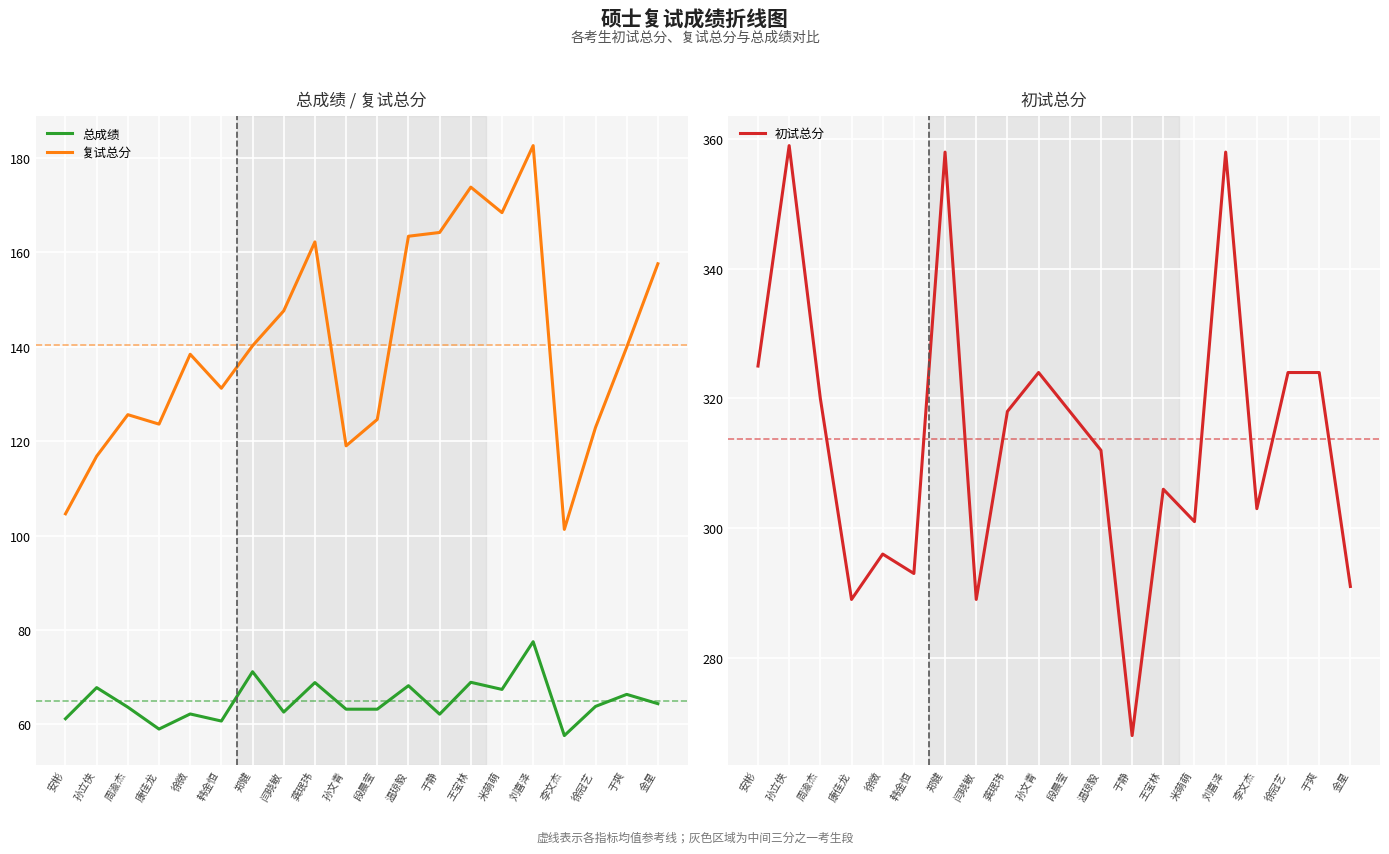

How many lines are shown in the chart?

3